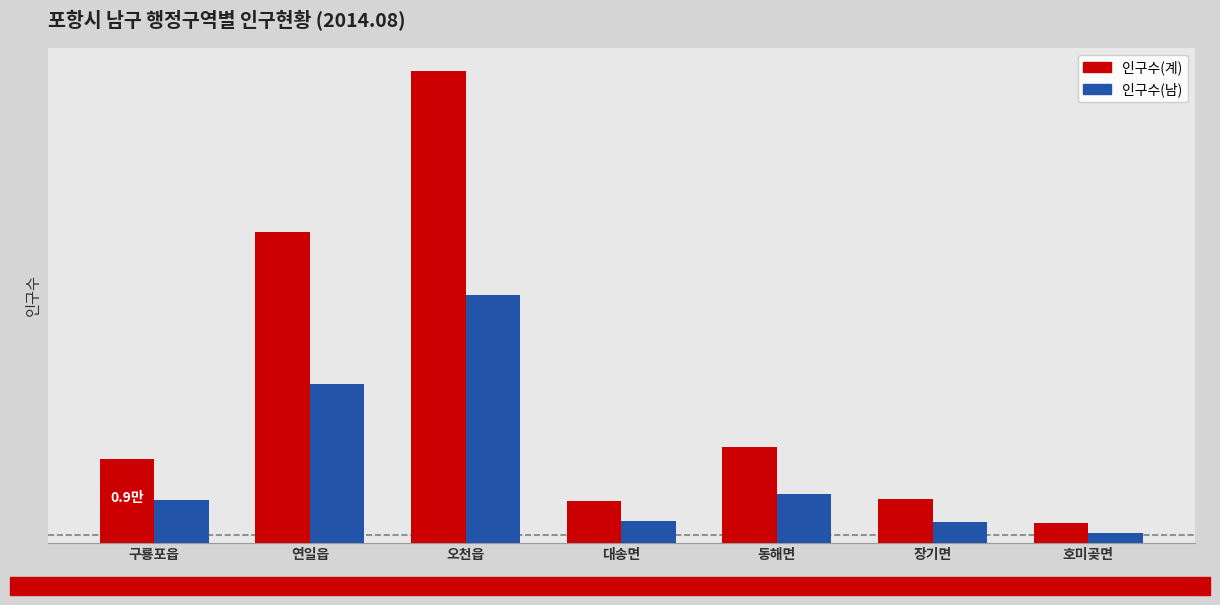

What is the label of the 7th bar from the left?

호미곶면